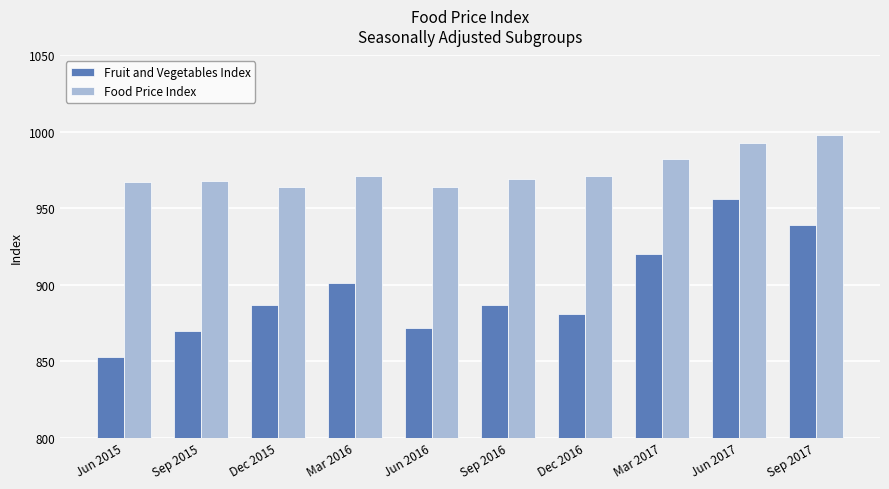

True or false: Food Price Index has a value of 1585 at Sep 2017.

False